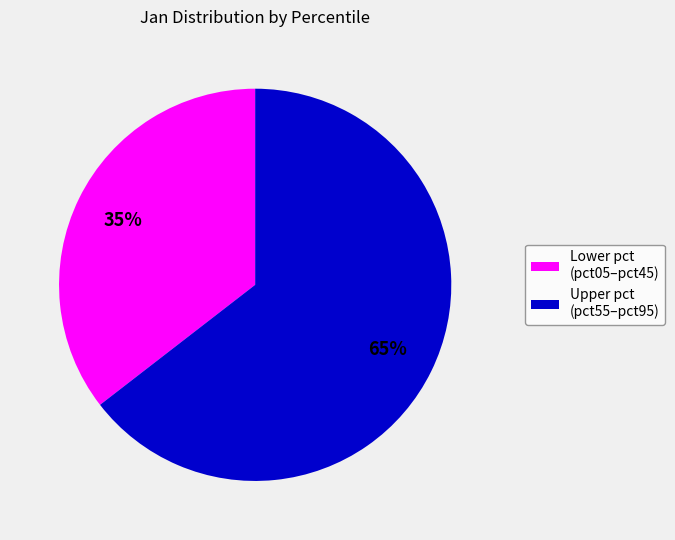

Does any single category account for the majority?

Yes